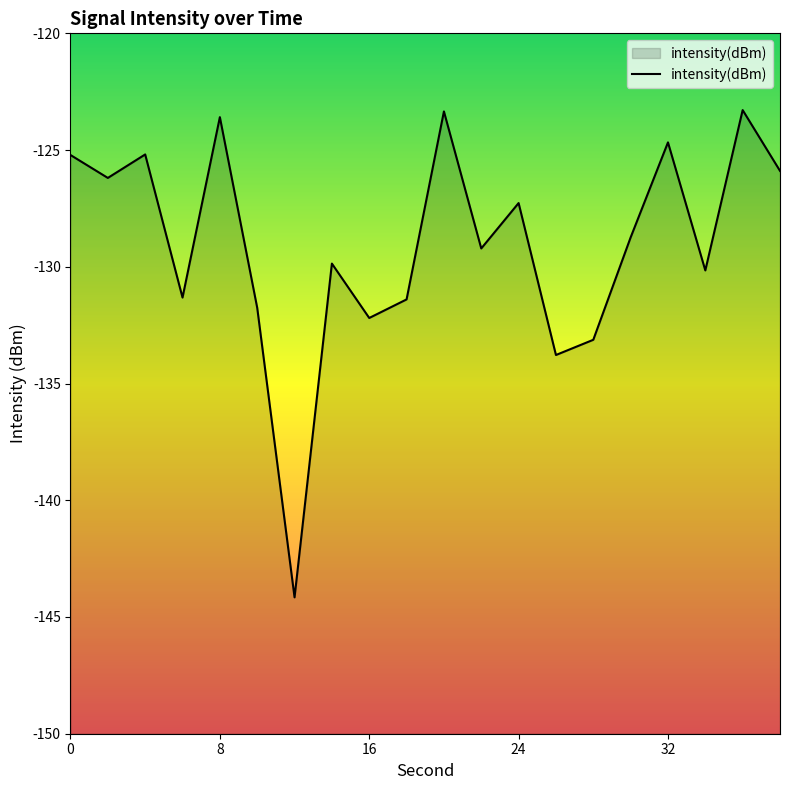

True or false: the data shows -32.6 at 14.

False